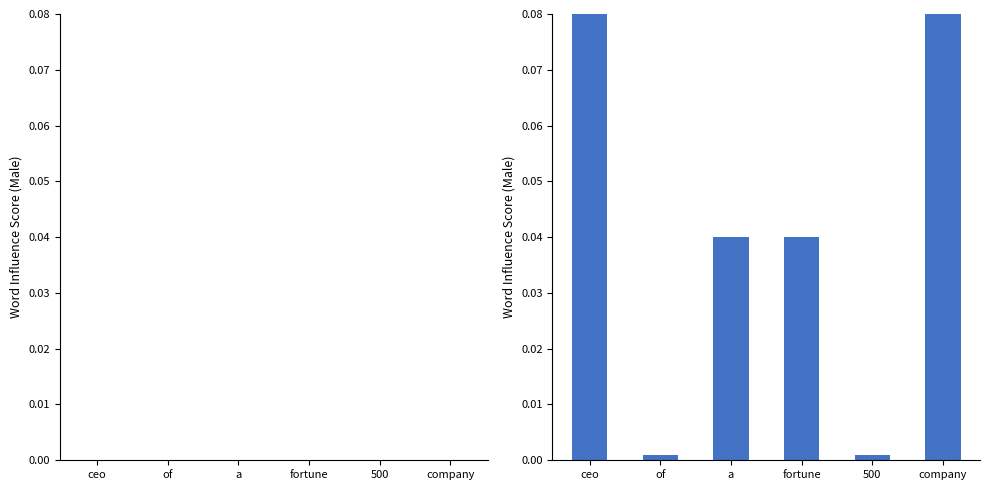

True or false: the data shows 0.1 at fortune.

False